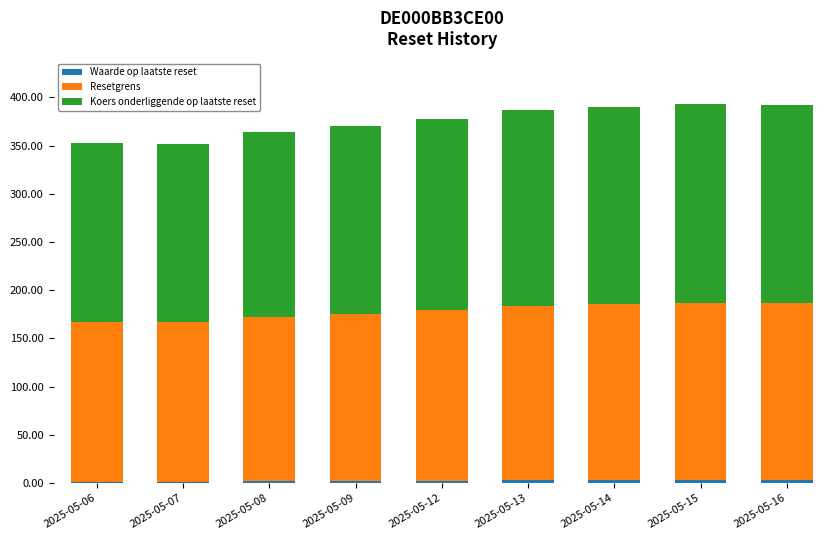

How many bars are there in total?

9